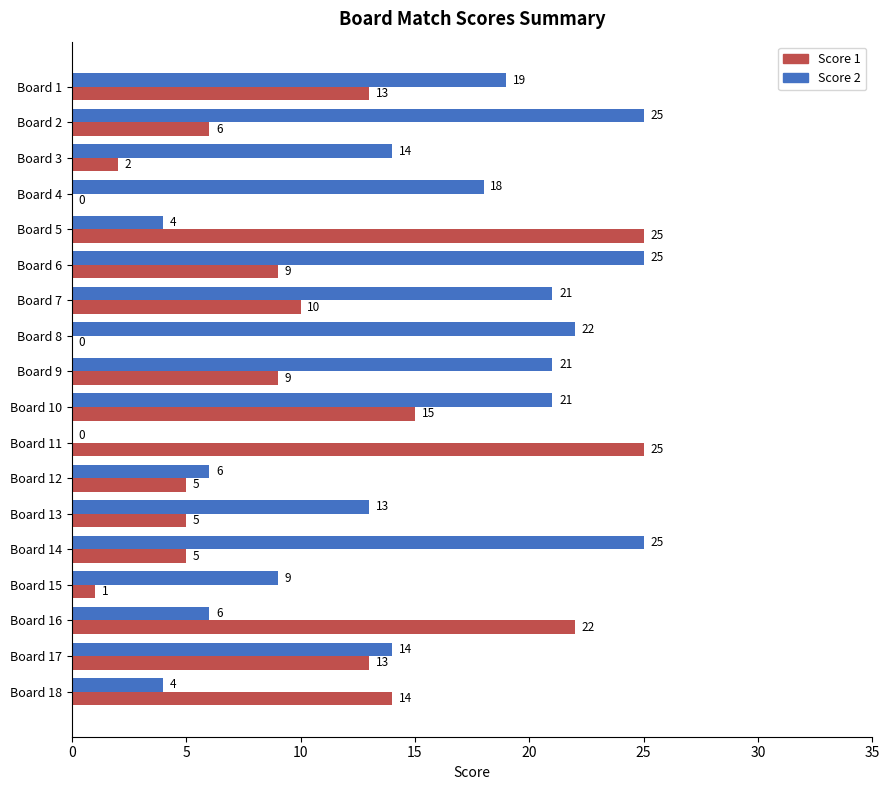

Is it true that Score 2 equals 18 at Board 4?

True